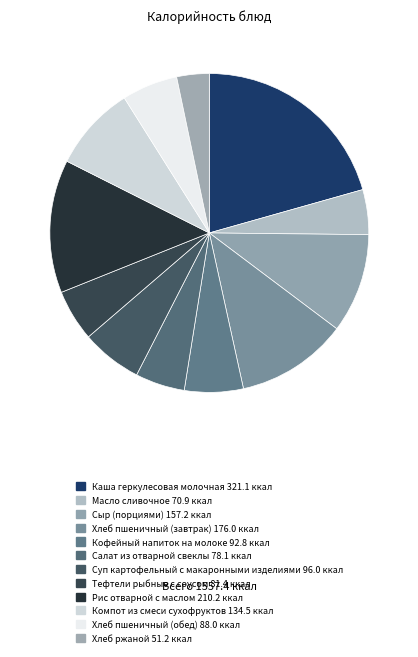

Count the number of slices in the pie.

12